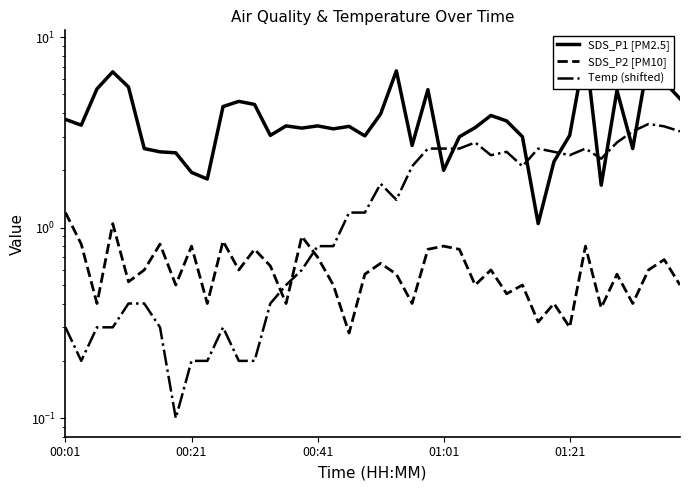

What is the highest value of the SDS_P1 [PM2.5] series?

8.7